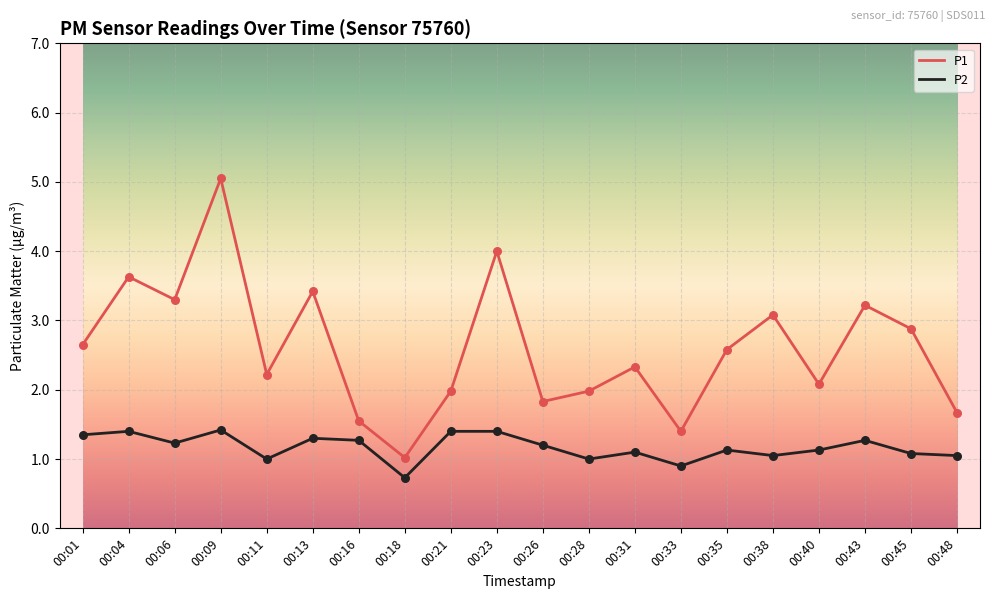

What is the total value across all series at 00:38?

4.1